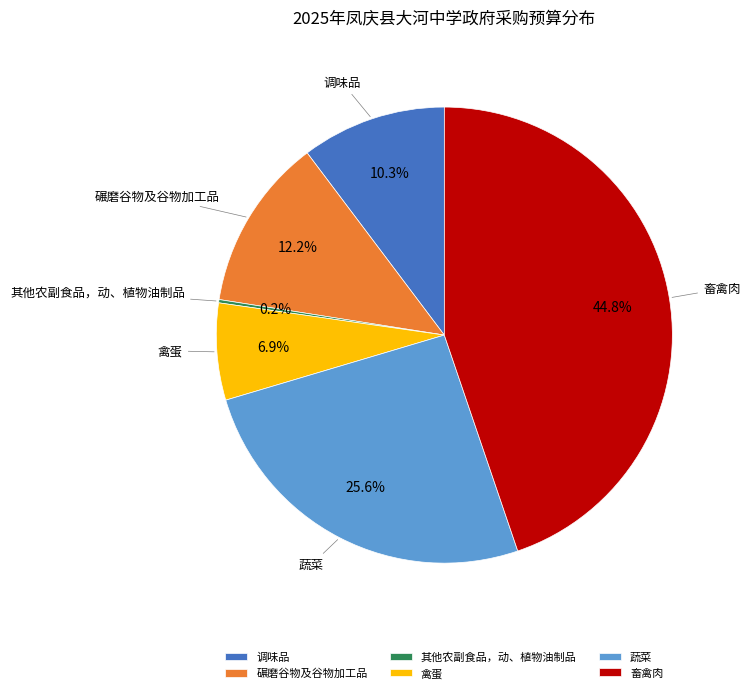

Between 调味品 and 碾磨谷物及谷物加工品, which is larger?

碾磨谷物及谷物加工品